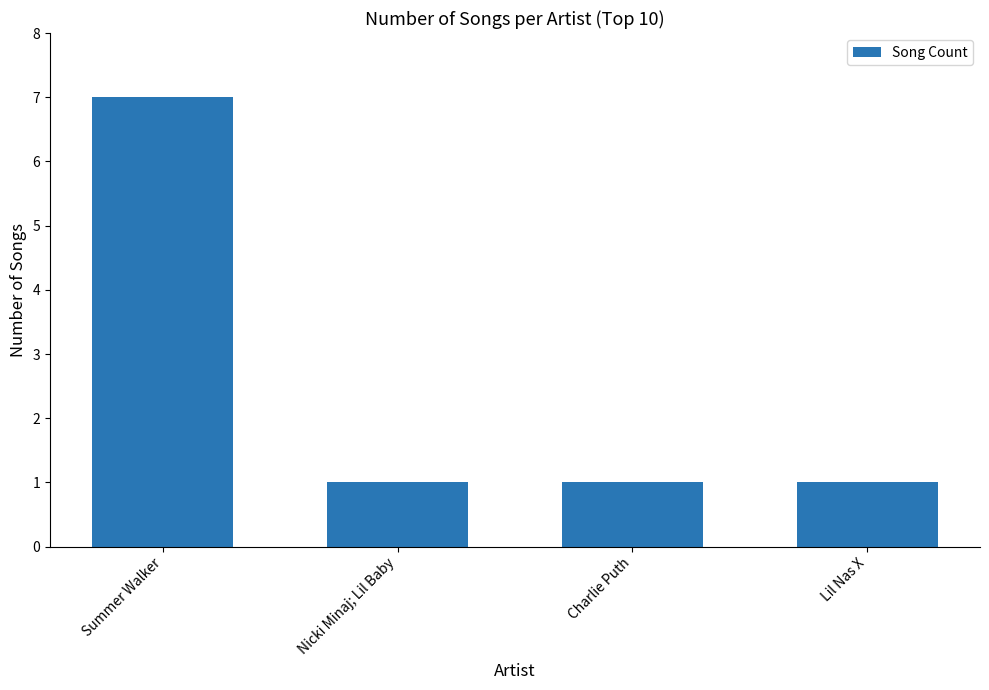

What is the approximate value at Summer Walker?

7